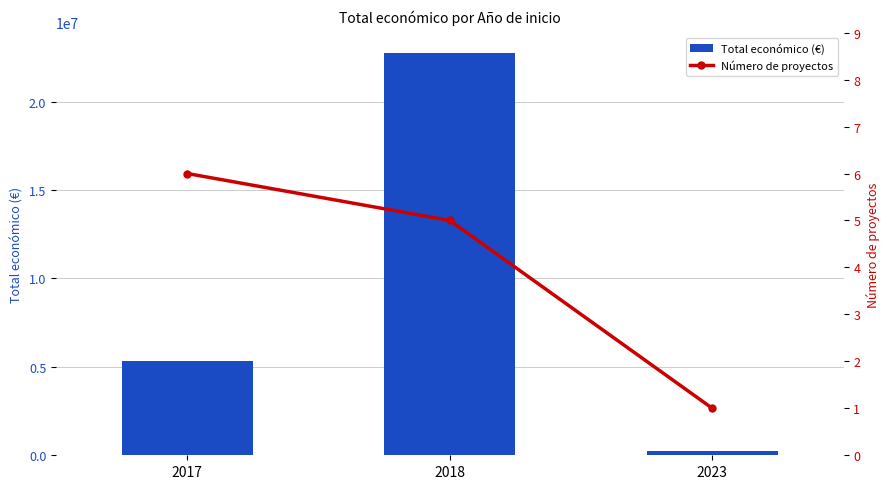

Is the value of Total económico (€) at 2018 greater than the value of Número de proyectos at 2023?

Yes